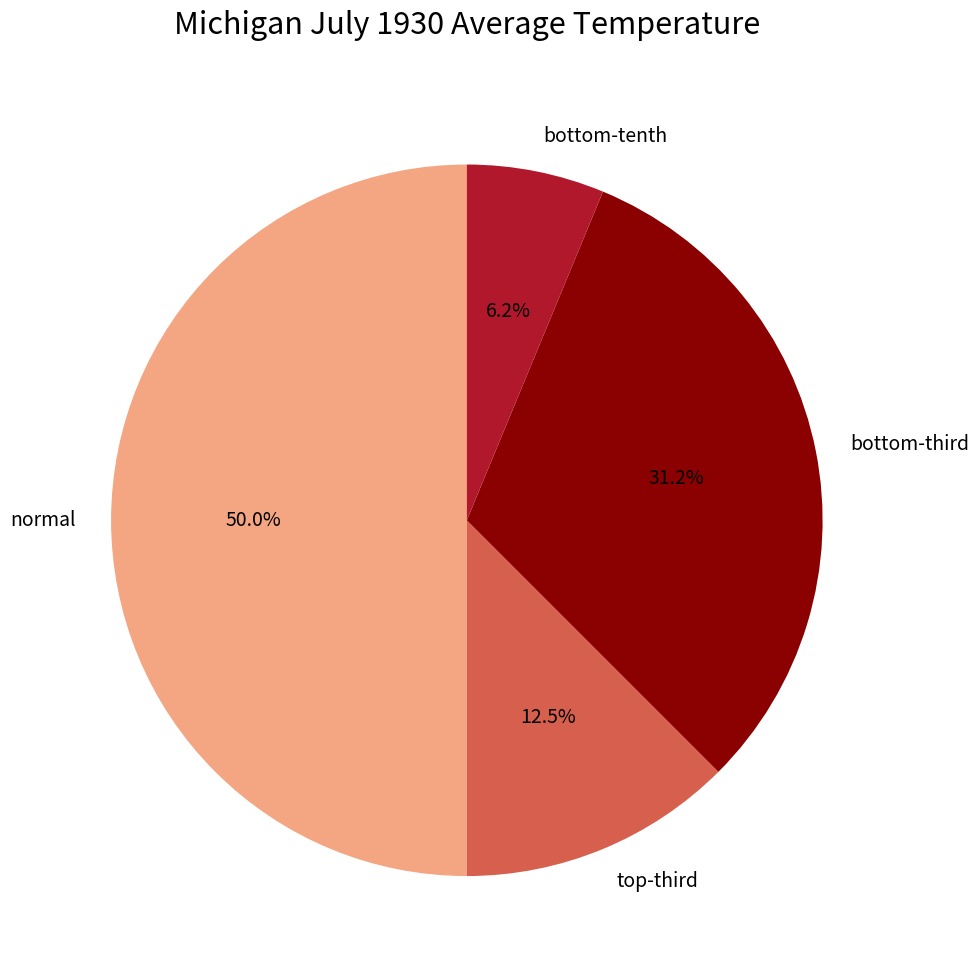

Rank the categories by value from lowest to highest.

bottom-tenth, top-third, bottom-third, normal